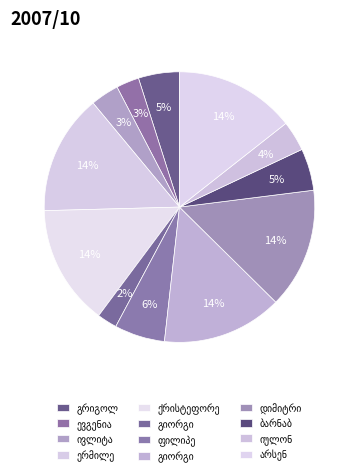

To the nearest percent, what is the combined percentage of გიორგი კონსტანტინეს ძე ჩიჩუა and ევგენია ნიკოლოზის ასული ძუბენკო?

5%